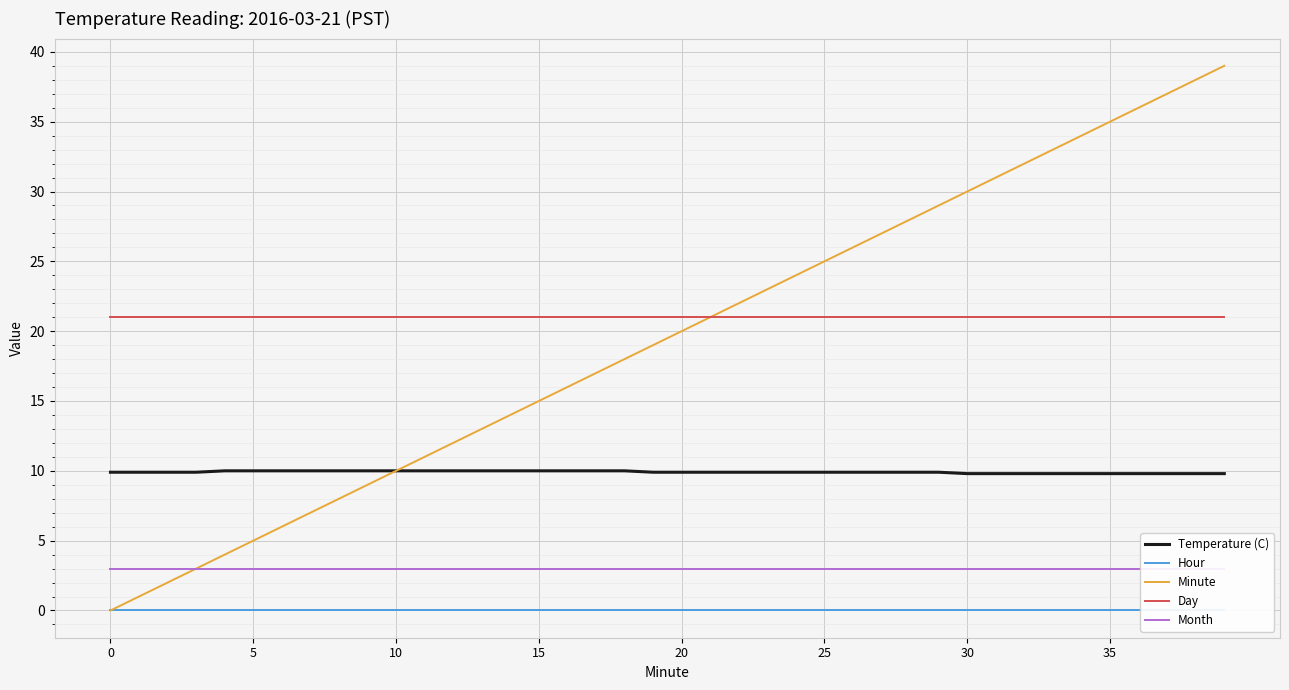

Which series changed the most between 8 and 35?

Minute